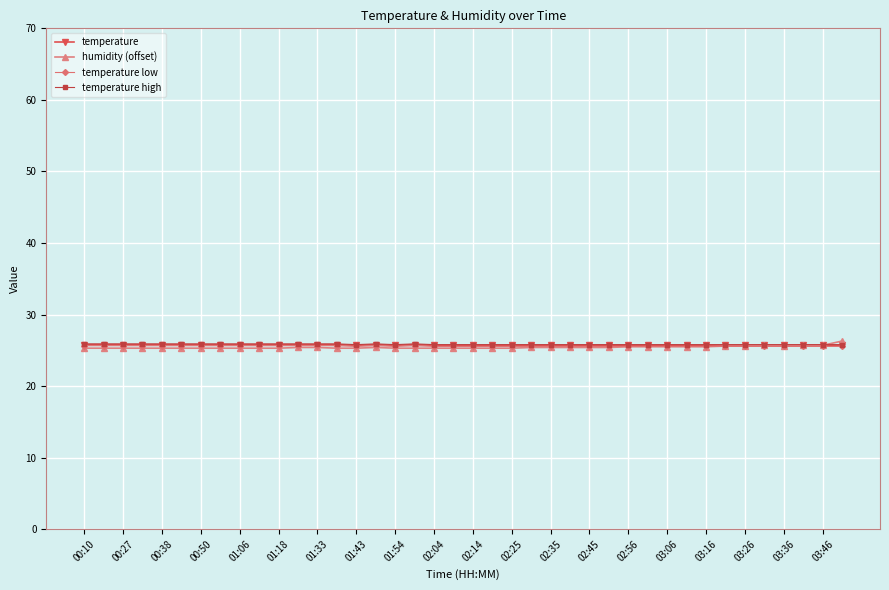

What are all the series names shown in the legend?

temperature, humidity (offset), temperature low, temperature high